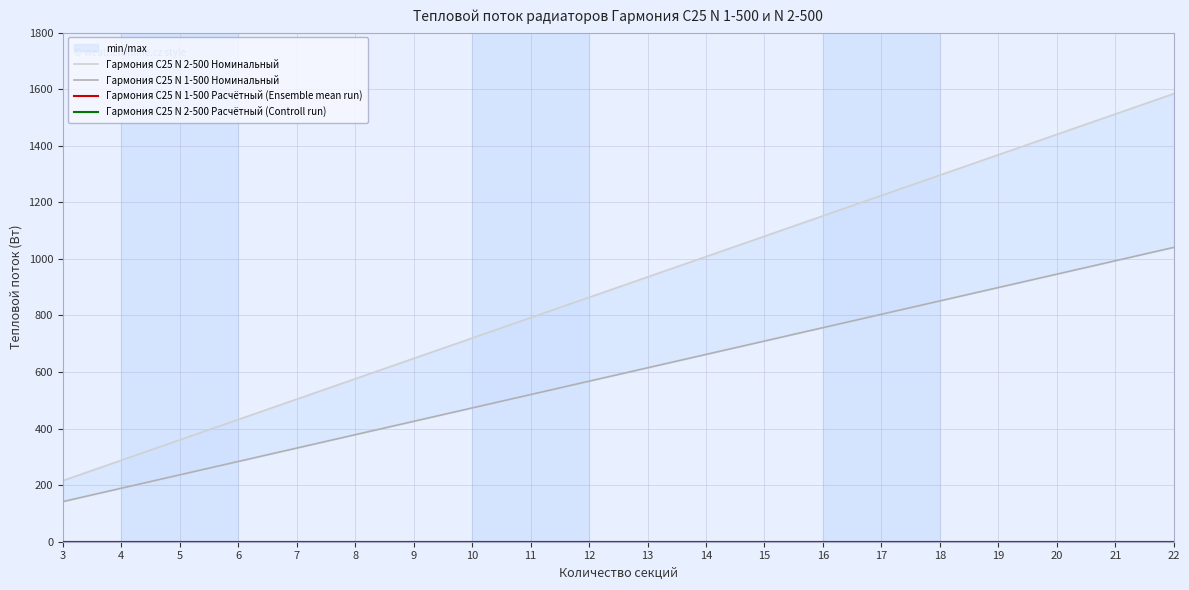

Reading left to right, transcribe all the data shown in this chart.

Гармония С25 N 2-500 Номинальный: 3=216.0	4=288.0	5=360.0	6=432.0	7=504.0	8=576.0	9=648.0	10=720.0	11=792.0	12=864.0	13=936.0	14=1008.0	15=1080.0	16=1152.0	17=1224.0	18=1296.0	19=1368.0	20=1440.0	21=1512.0	22=1584.0
Гармония С25 N 1-500 Номинальный: 3=141.9	4=189.2	5=236.5	6=283.8	7=331.1	8=378.4	9=425.7	10=473.0	11=520.3	12=567.6	13=614.9	14=662.2	15=709.5	16=756.8	17=804.1	18=851.4	19=898.7	20=946.0	21=993.3	22=1040.6
Гармония С25 N 1-500 Расчётный (Ensemble mean run): 3=0.0	4=0.0	5=0.0	6=0.0	7=0.0	8=0.0	9=0.0	10=0.0	11=0.0	12=0.0	13=0.0	14=0.0	15=0.0	16=0.0	17=0.0	18=0.0	19=0.0	20=0.0	21=0.0	22=0.0
Гармония С25 N 2-500 Расчётный (Controll run): 3=0.0	4=0.0	5=0.0	6=0.0	7=0.0	8=0.0	9=0.0	10=0.0	11=0.0	12=0.0	13=0.0	14=0.0	15=0.0	16=0.0	17=0.0	18=0.0	19=0.0	20=0.0	21=0.0	22=0.0